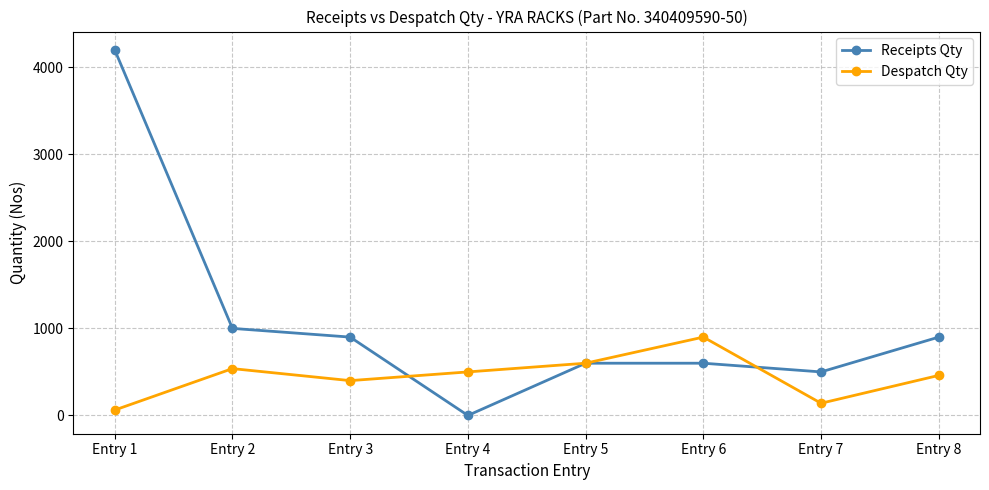

What is the value of the Receipts Qty point at the 7th from the left?

500